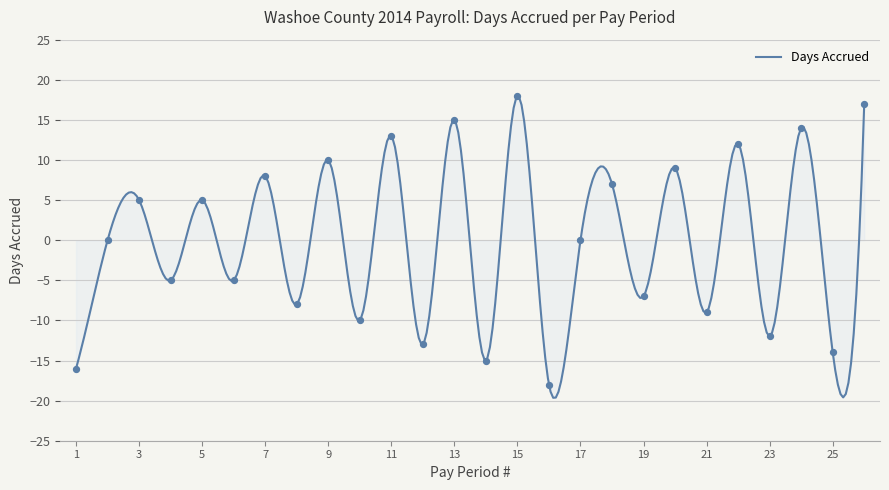

What is the change in value from 12 to 21?

+4